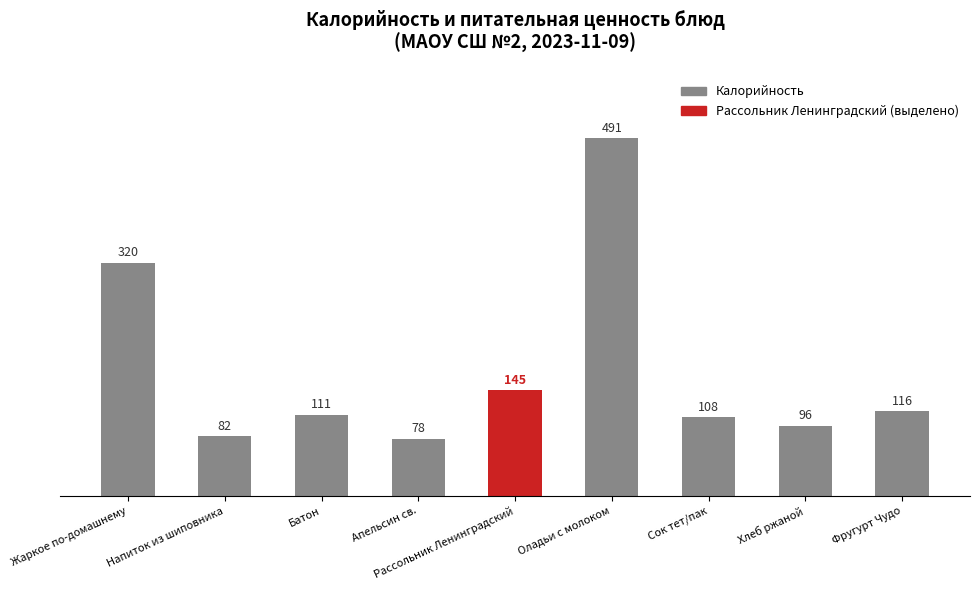

Is it true that the value at Жаркое по-домашнему is 533.9?

False